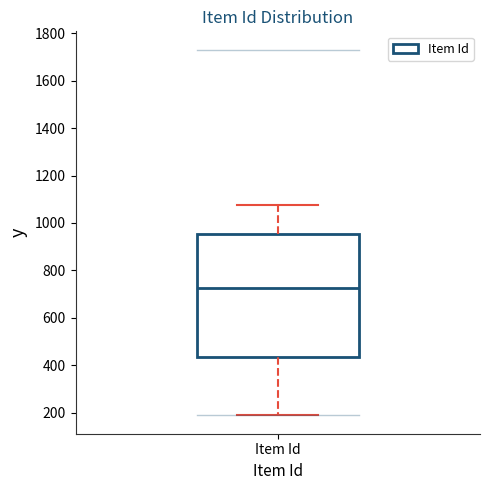

Read this box plot against the y-axis: the position of the median line, the range covered by the box, and the ends of both whiskers. The values are not printed on the chart, so give them approximately, as read against the axis.

median 720, box 440 to 960, whiskers 180 to 1080